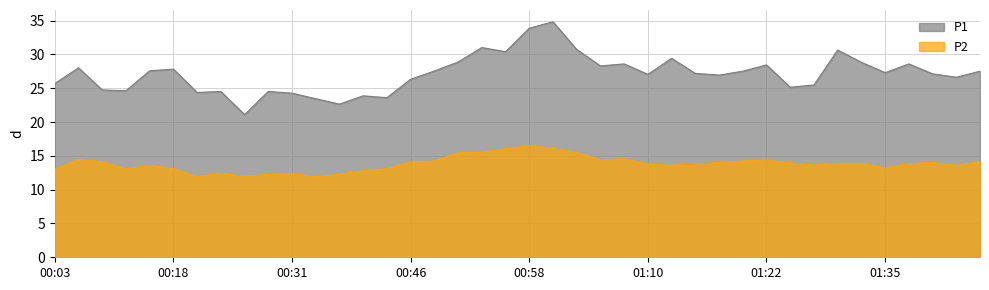

What are all the series names shown in the legend?

P1, P2